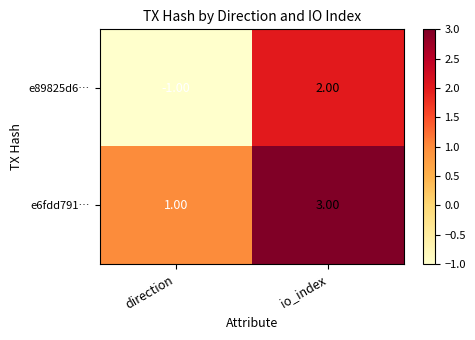

Which series changed the most between direction and io_index?

e89825d6…